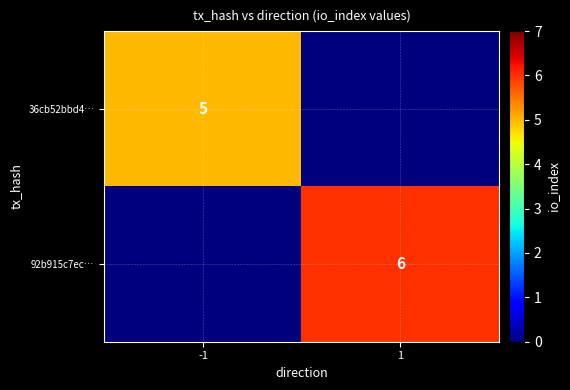

Is the value of 36cb52bbd4… at -1 greater than the value of 92b915c7ec… at 1?

No